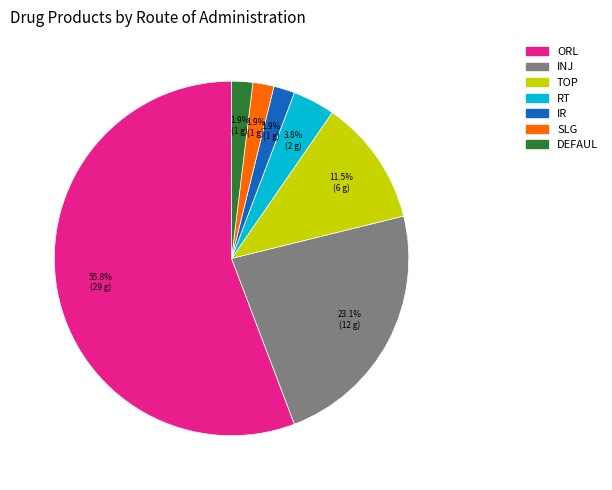

The ORL slice represents 67% of the pie. True or false?

False